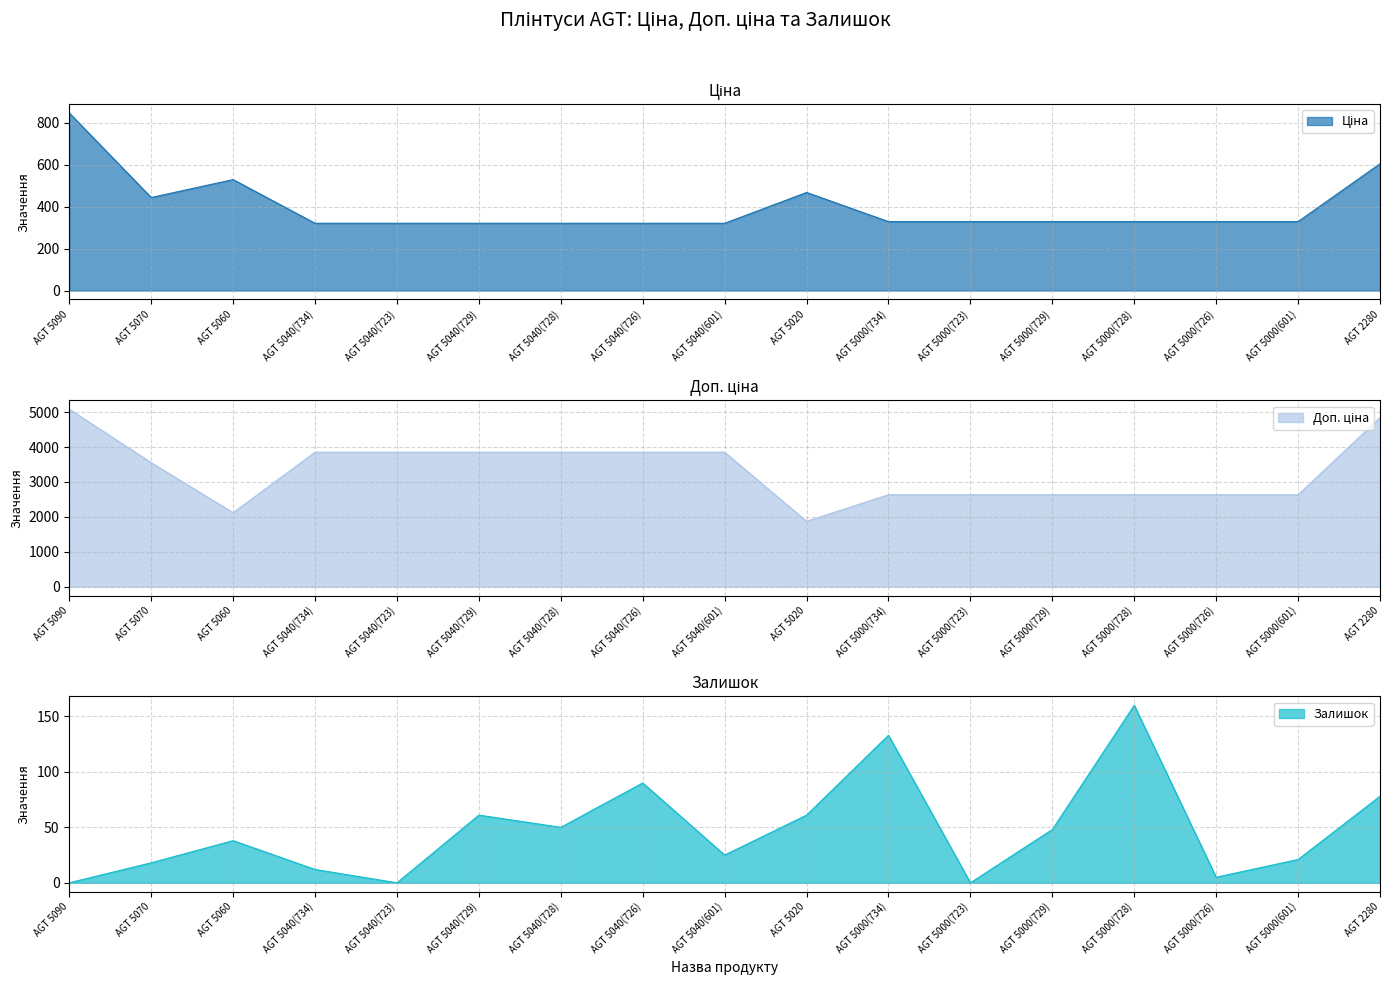

What position from the left is AGT 2280?

17